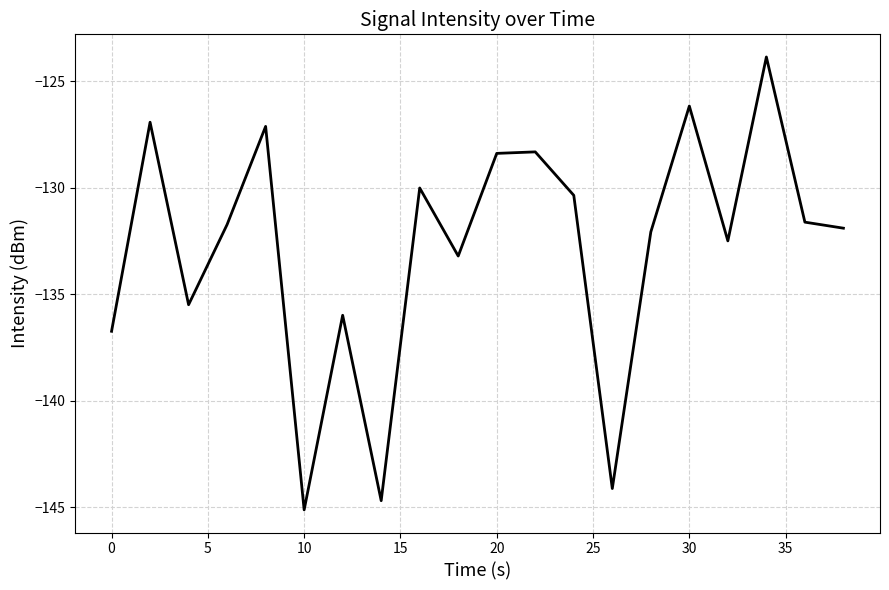

What is the greatest value displayed?

-123.9